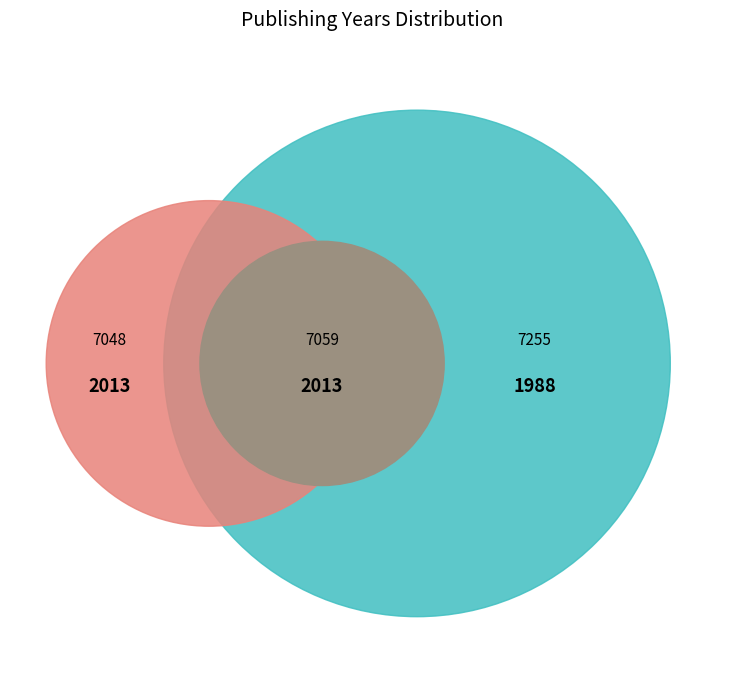

To the nearest percent, what percentage of the pie is 7255?

33%